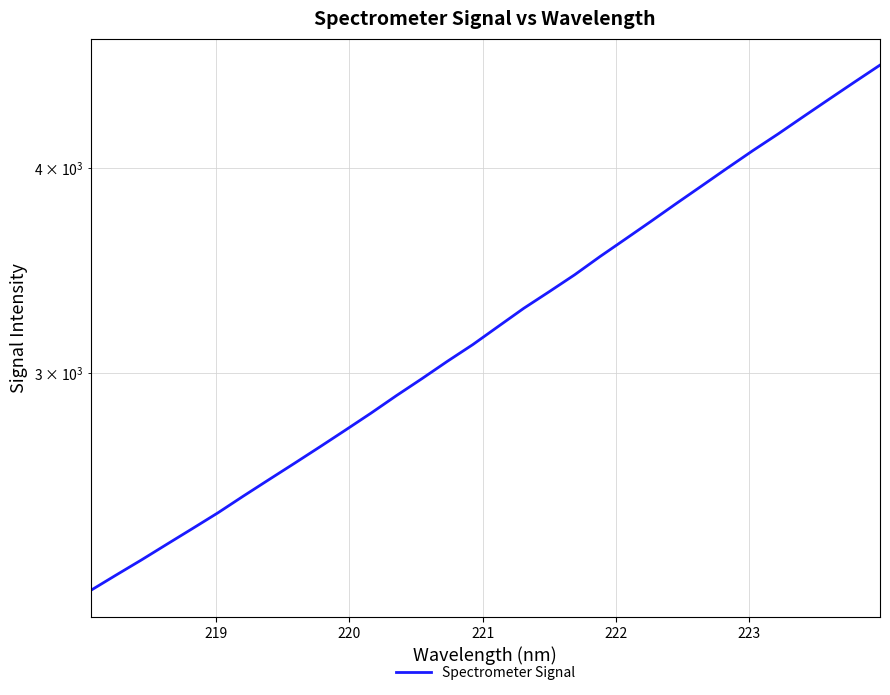

How many lines are shown in the chart?

1